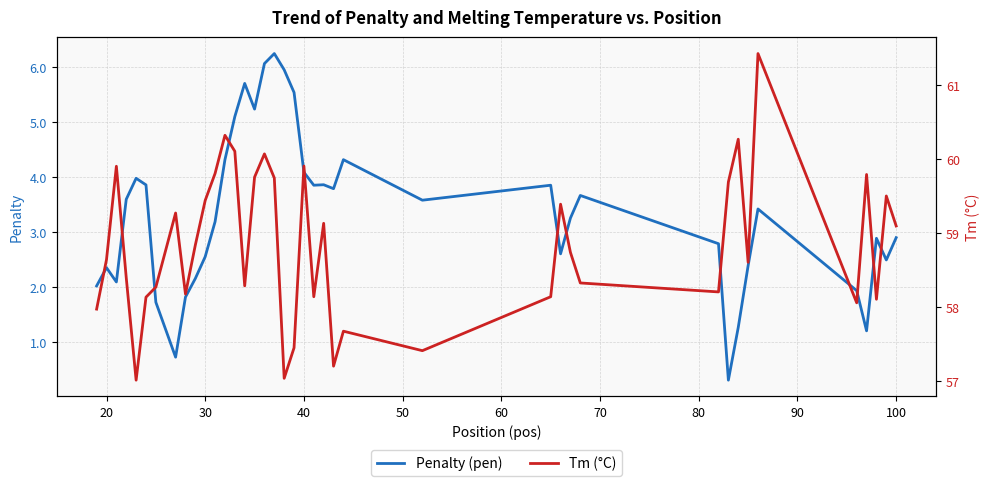

Reading left to right, extract all data points from this chart.

Penalty (pen): 2.0	2.4	2.1	3.6	4.0	3.9	1.7	0.7	1.8	2.2	2.6	3.2	4.3	5.1	5.7	5.2	6.1	6.3	6.0	5.5	4.1	3.9	3.9	3.8	4.3	3.6	3.9	2.6	3.3	3.7	2.8	0.3	1.3	2.4	3.4	1.9	1.2	2.9	2.5	2.9
Tm (°C): 58.0	58.6	59.9	58.4	57.0	58.1	58.3	59.3	58.2	58.8	59.4	59.8	60.3	60.1	58.3	59.8	60.1	59.7	57.0	57.5	59.9	58.1	59.1	57.2	57.7	57.4	58.1	59.4	58.7	58.3	58.2	59.7	60.3	58.6	61.4	58.1	59.8	58.1	59.5	59.1